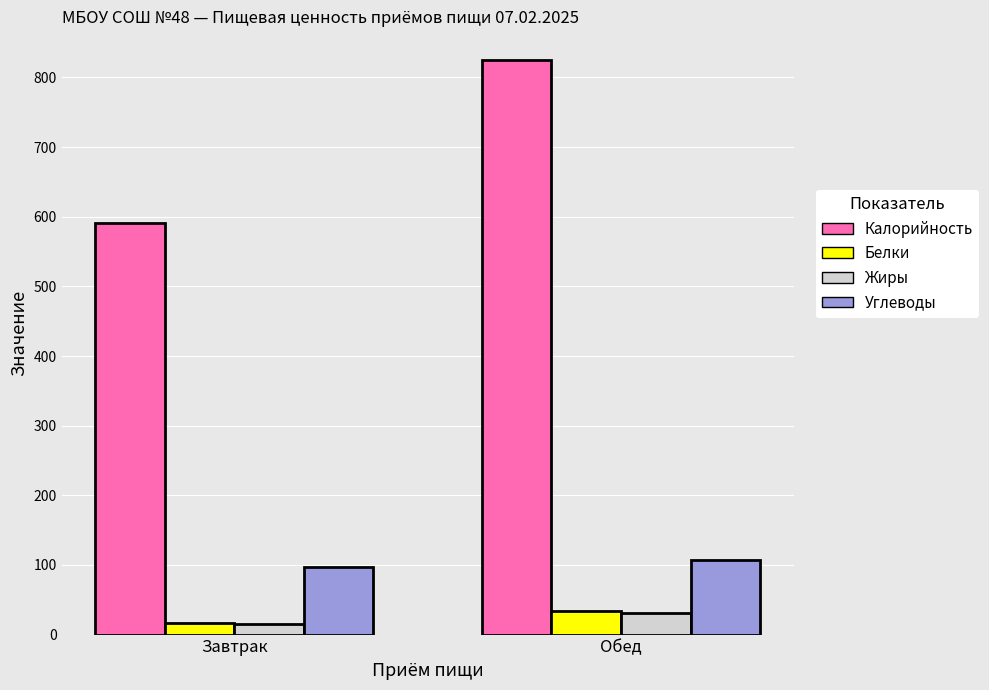

Are the bars grouped side by side (vs. stacked)?

Yes